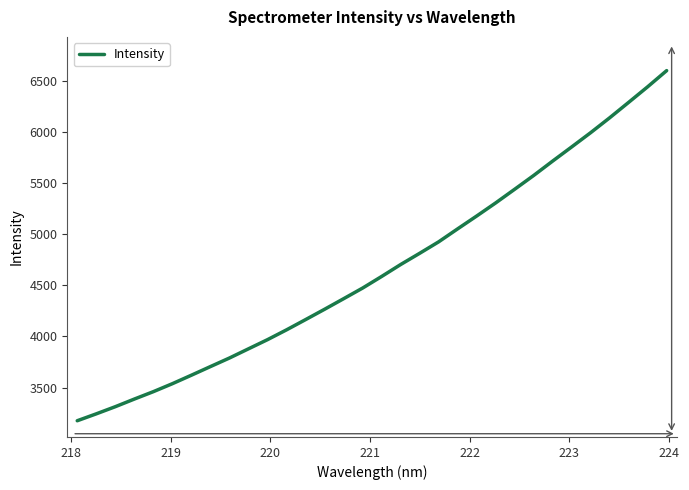

What is the difference between the maximum and minimum values?

3426.1